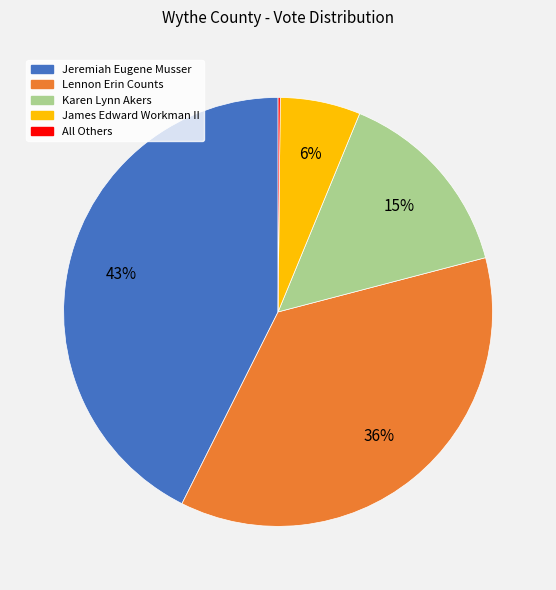

Between James Edward Workman II and Jeremiah Eugene Musser, which is larger?

Jeremiah Eugene Musser